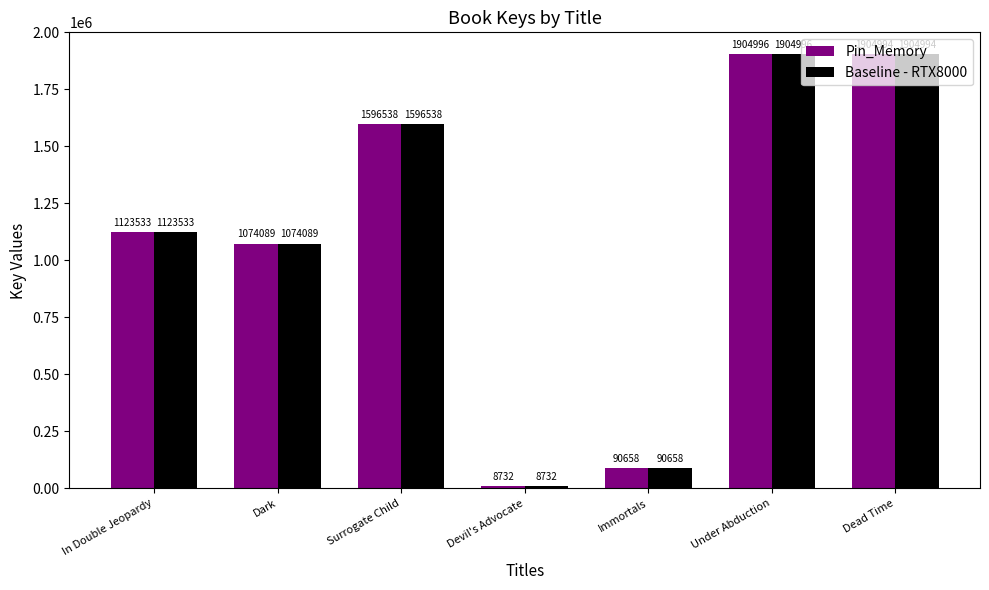

Count the number of categories in the chart.

7